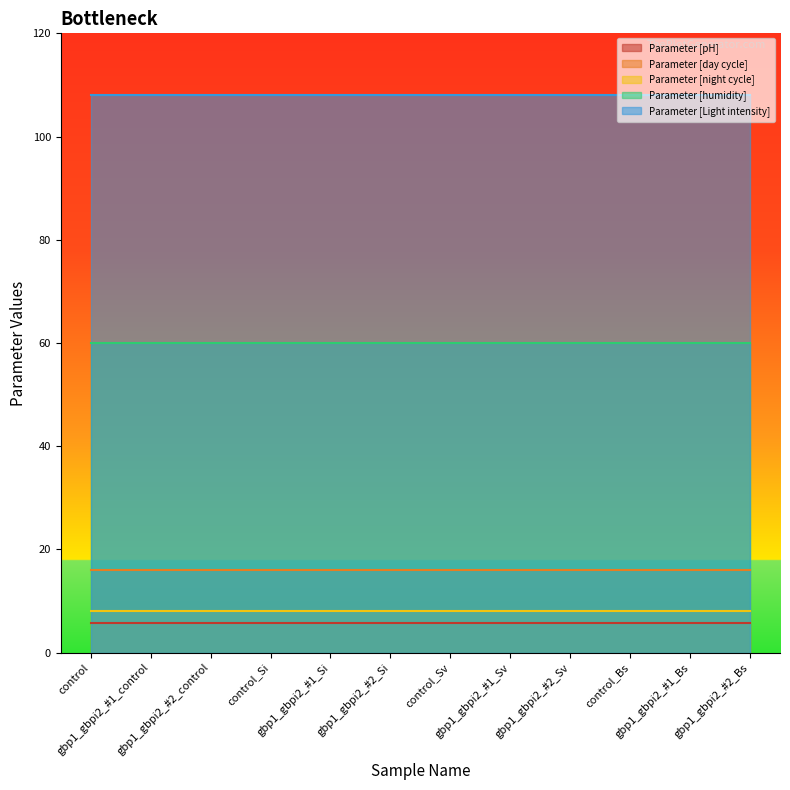

Is the value of Parameter [night cycle] at gbp1_gbpi2_#2_Sv greater than the value of Parameter [day cycle] at gbp1_gbpi2_#2_Si?

No